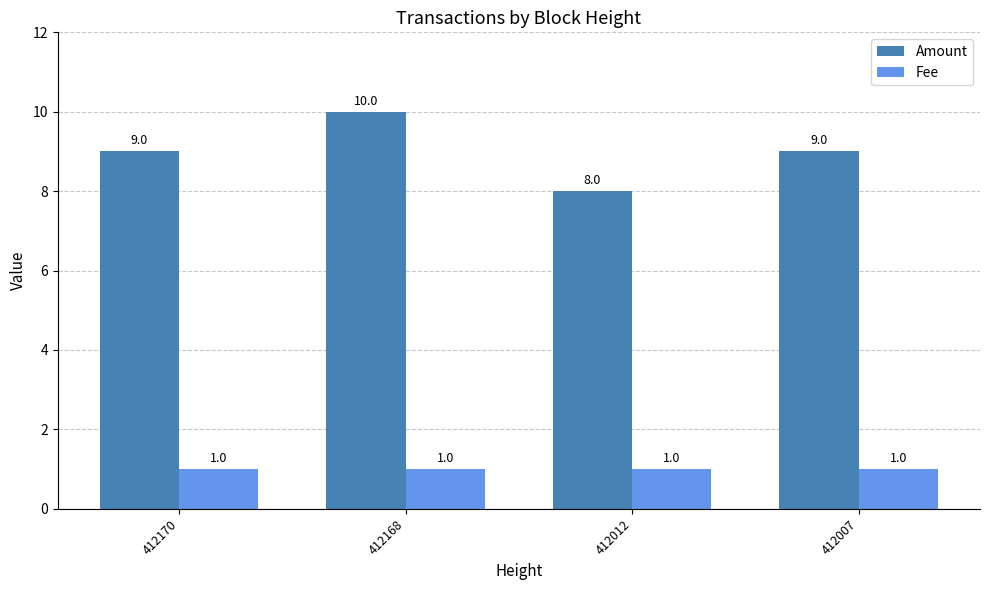

Between 412170 and 412168, which series saw the biggest shift?

Amount